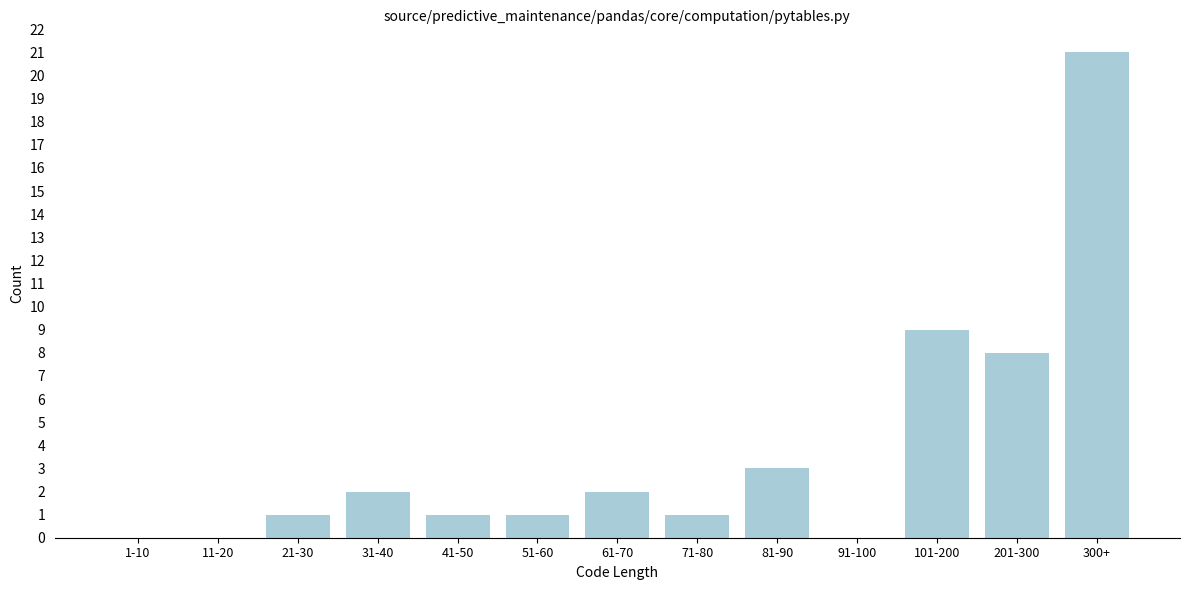

Reading right to left, list all the values displayed in this chart.

300+=21	201-300=8	101-200=9	91-100=0	81-90=3	71-80=1	61-70=2	51-60=1	41-50=1	31-40=2	21-30=1	11-20=0	1-10=0